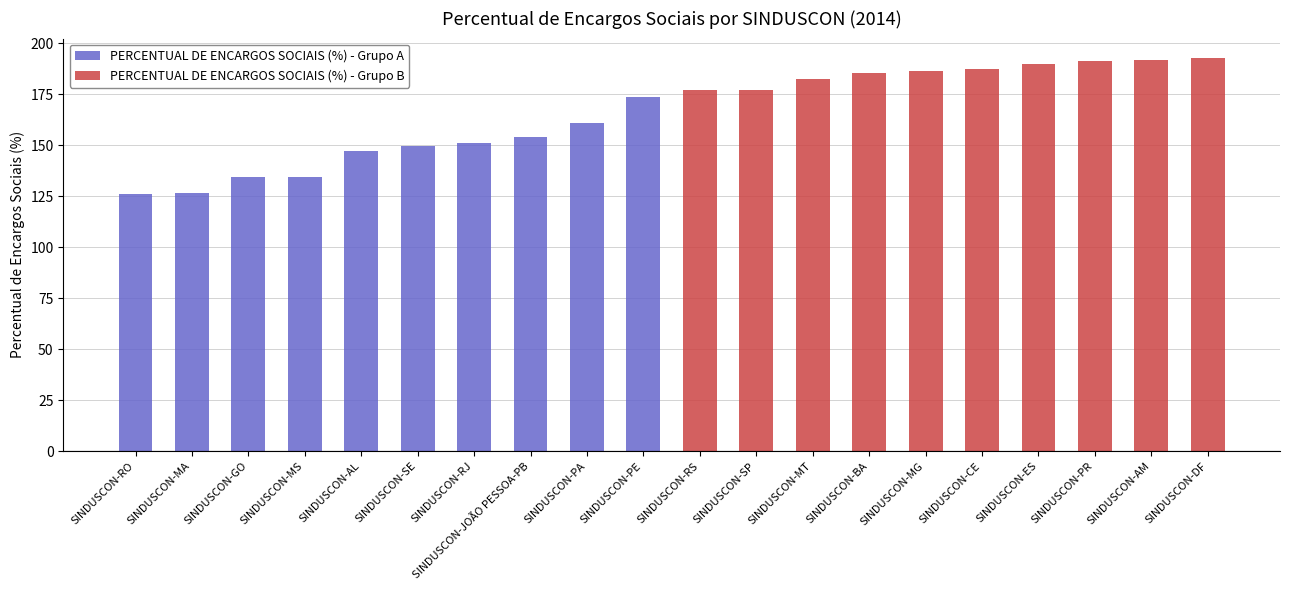

Rank the categories by PERCENTUAL DE ENCARGOS SOCIAIS (%) - Grupo A value from highest to lowest.

SINDUSCON-PE, SINDUSCON-PA, SINDUSCON-JOÃO PESSOA-PB, SINDUSCON-RJ, SINDUSCON-SE, SINDUSCON-AL, SINDUSCON-MS, SINDUSCON-GO, SINDUSCON-MA, SINDUSCON-RO